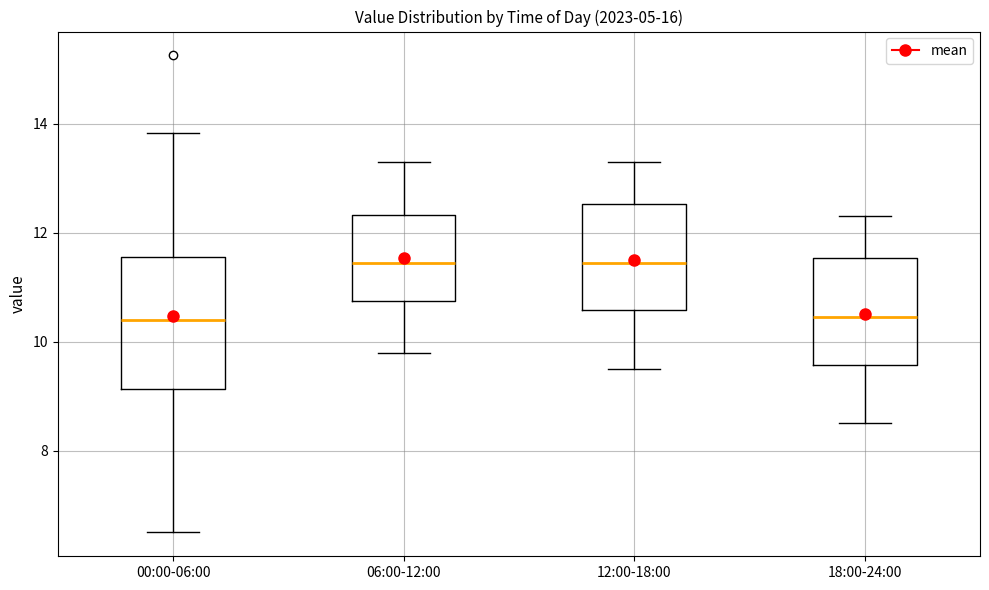

Where does the median line of the box for 00:00-06:00 sit on the y-axis? The values are not printed on the chart, so give them approximately, as read against the axis.

10.4